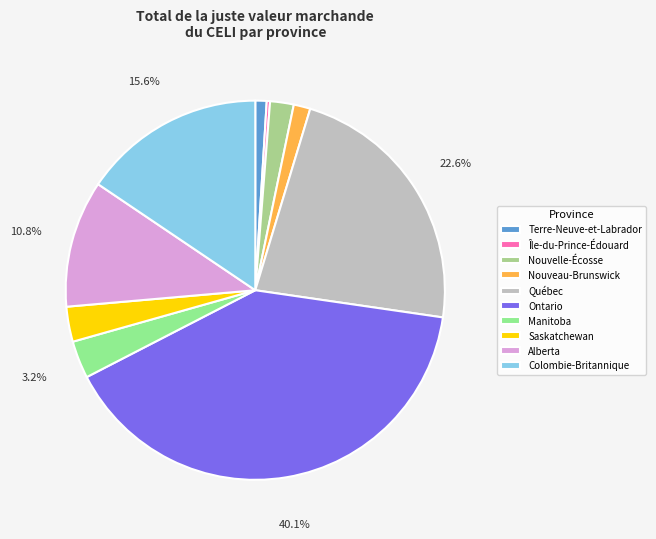

What is the smallest slice in the pie chart?

Île-du-Prince-Édouard